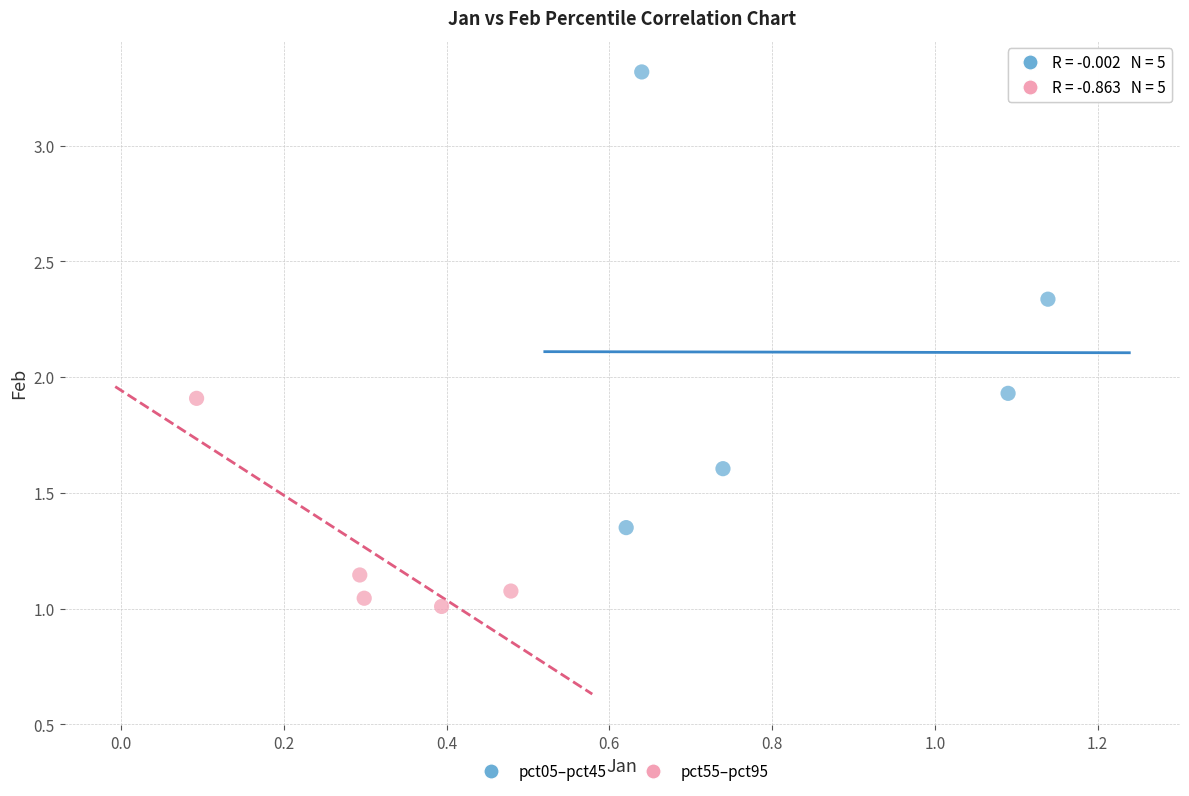

What are all the series names shown in the legend?

pct05–pct45, pct55–pct95